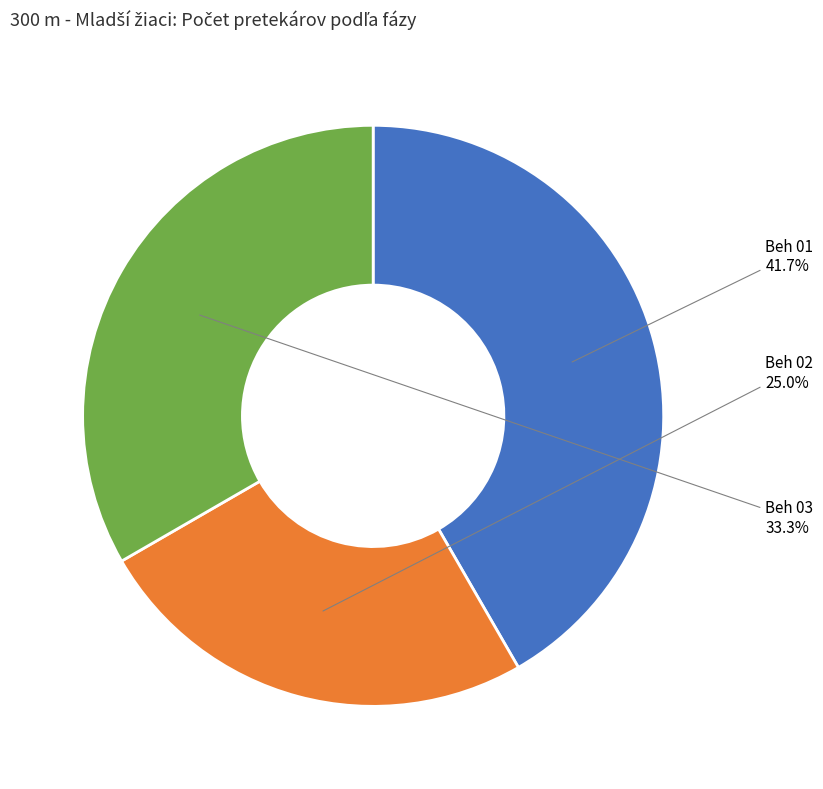

Rank the categories by value from lowest to highest.

Beh 02, Beh 03, Beh 01